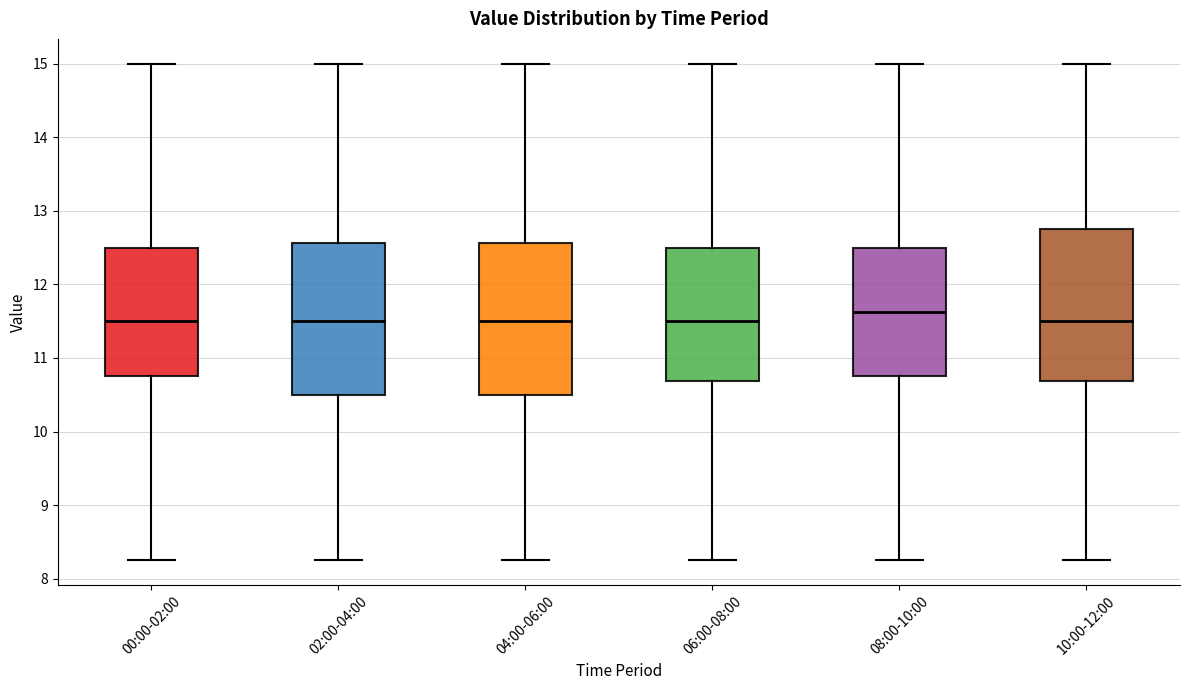

Where does the median line of the box for 04:00-06:00 sit on the y-axis? The values are not printed on the chart, so give them approximately, as read against the axis.

11.5